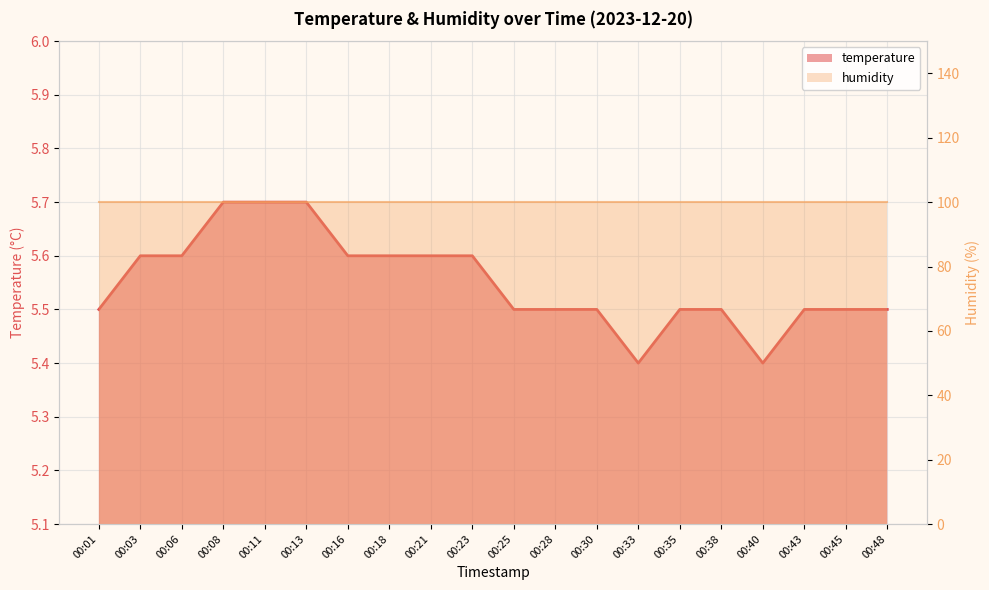

Which label corresponds to the largest value in the chart?

00:01